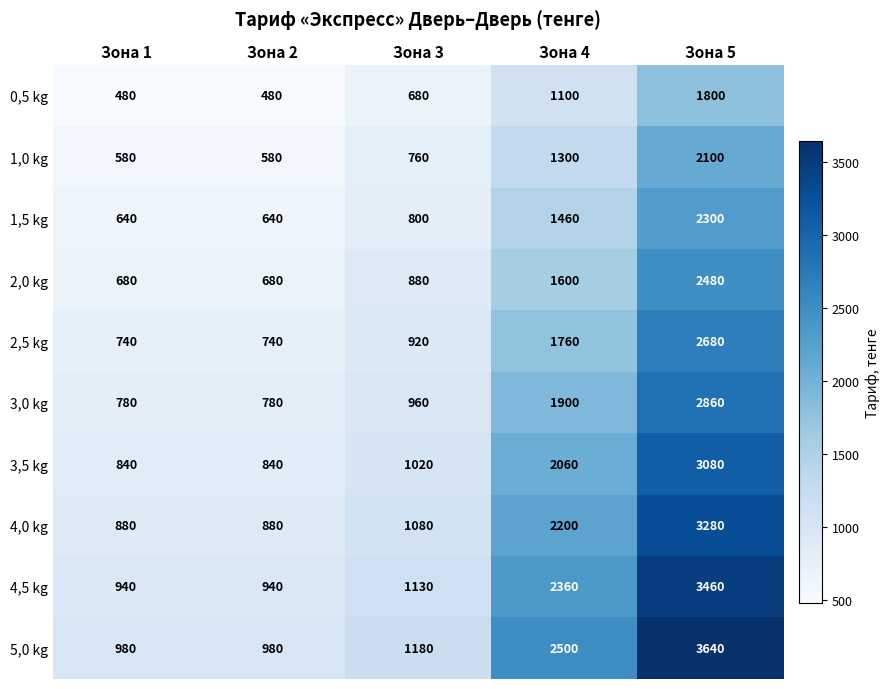

How many series are shown in this chart?

10